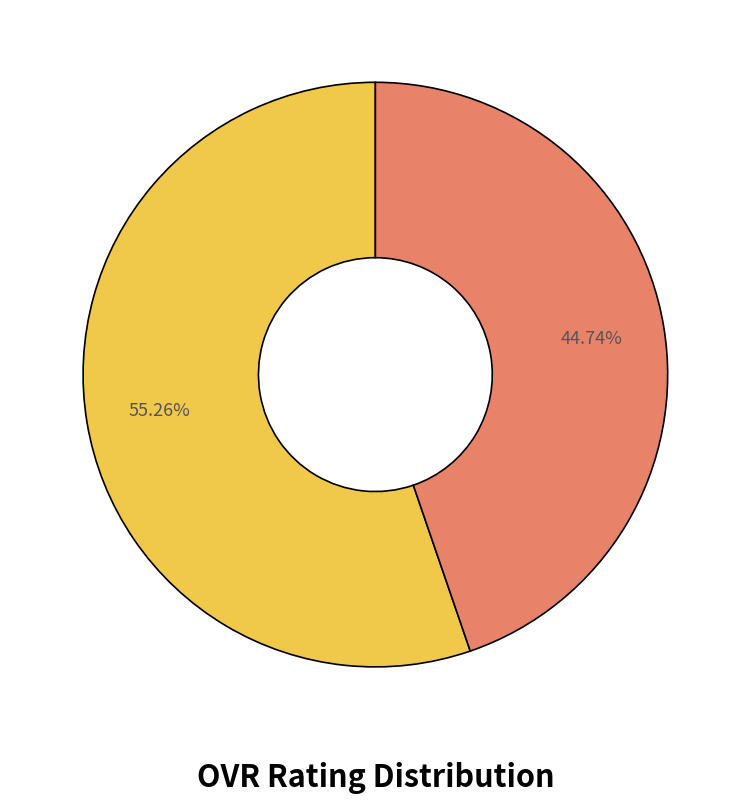

Is there a majority slice in this chart?

Yes